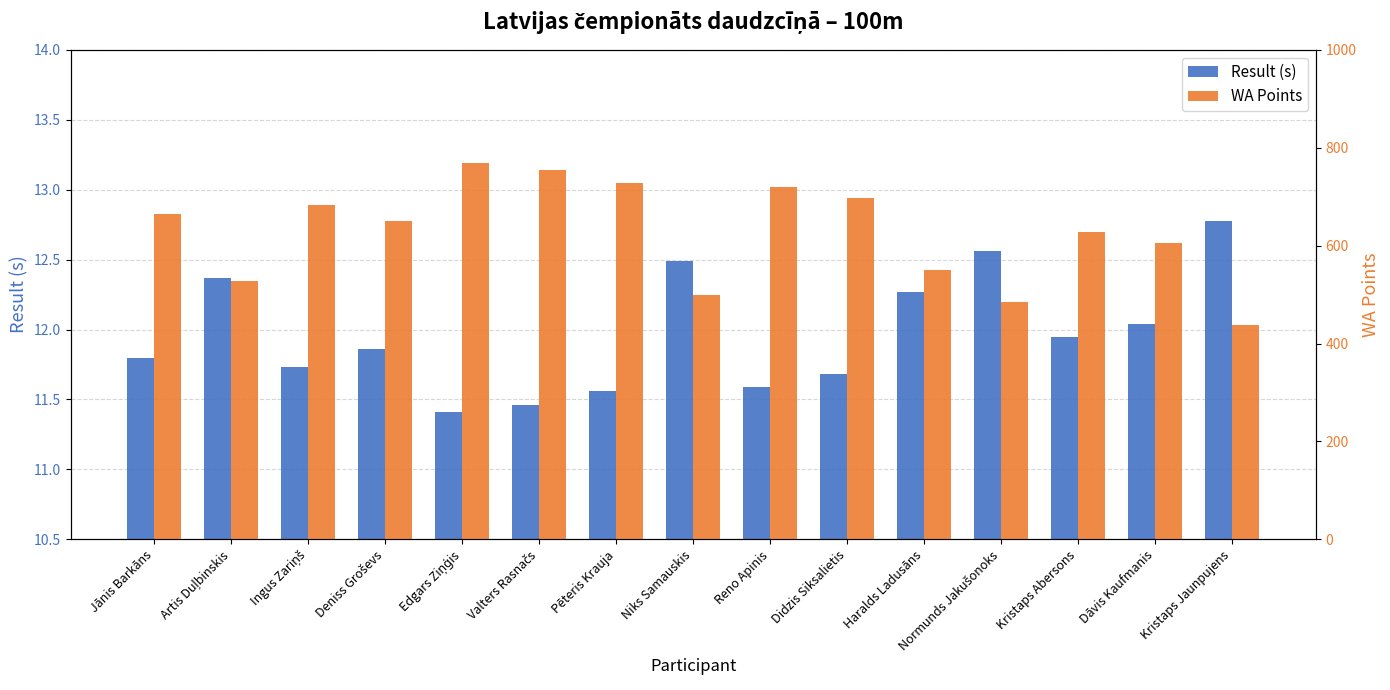

What is the spread (max minus min) of values at Edgars Ziņģis?

757.6